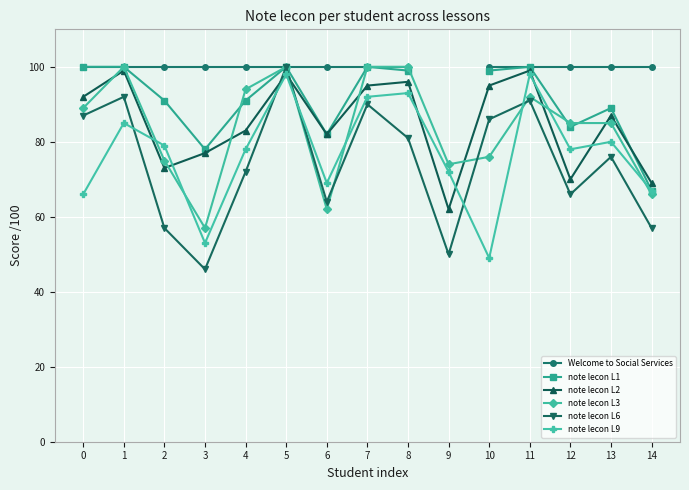

True or false: note lecon L3 has a value of 26 at 3.

False